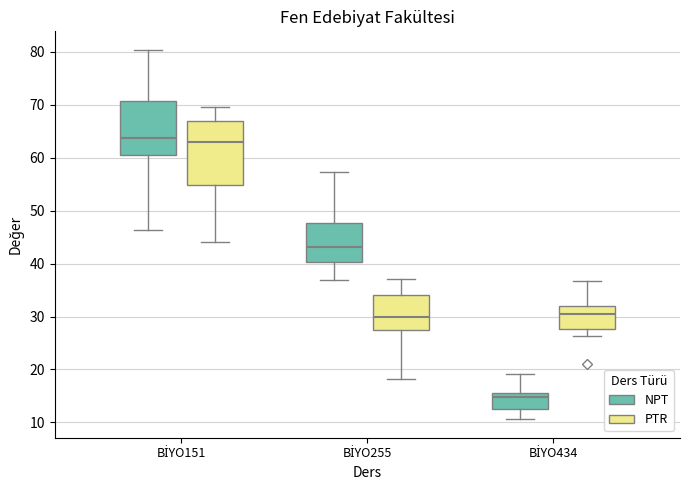

Reading left to right, read every box against the y-axis: the position of its median line, the range the box covers, and the ends of its whiskers. The values are not printed on the chart, so give them approximately, as read against the axis.

BİYO151 (NPT): median 64, box 60 to 71, whiskers 46 to 80
BİYO151 (PTR): median 63, box 55 to 67, whiskers 44 to 70
BİYO255 (NPT): median 43, box 40 to 48, whiskers 37 to 57
BİYO255 (PTR): median 30, box 27 to 34, whiskers 18 to 37
BİYO434 (NPT): median 15 (just below the box's upper edge), box 12 to 15, whiskers 11 to 19
BİYO434 (PTR): median 30, box 28 to 32, whiskers 26 to 37